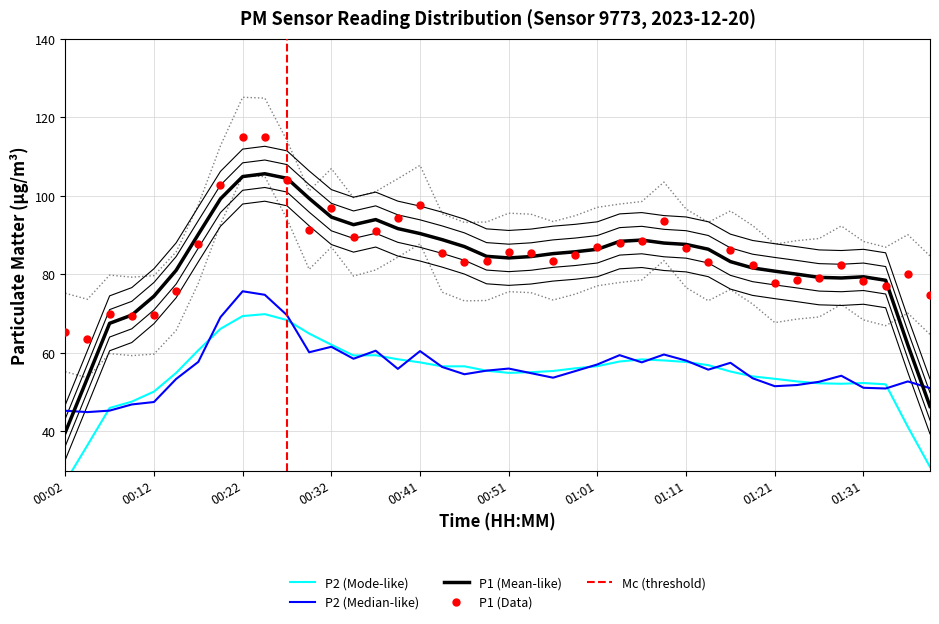

Between 00:02 and 00:32, which series saw the biggest shift?

P1